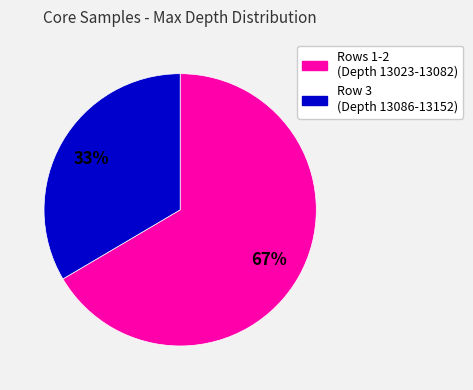

Is there a majority slice in this chart?

Yes